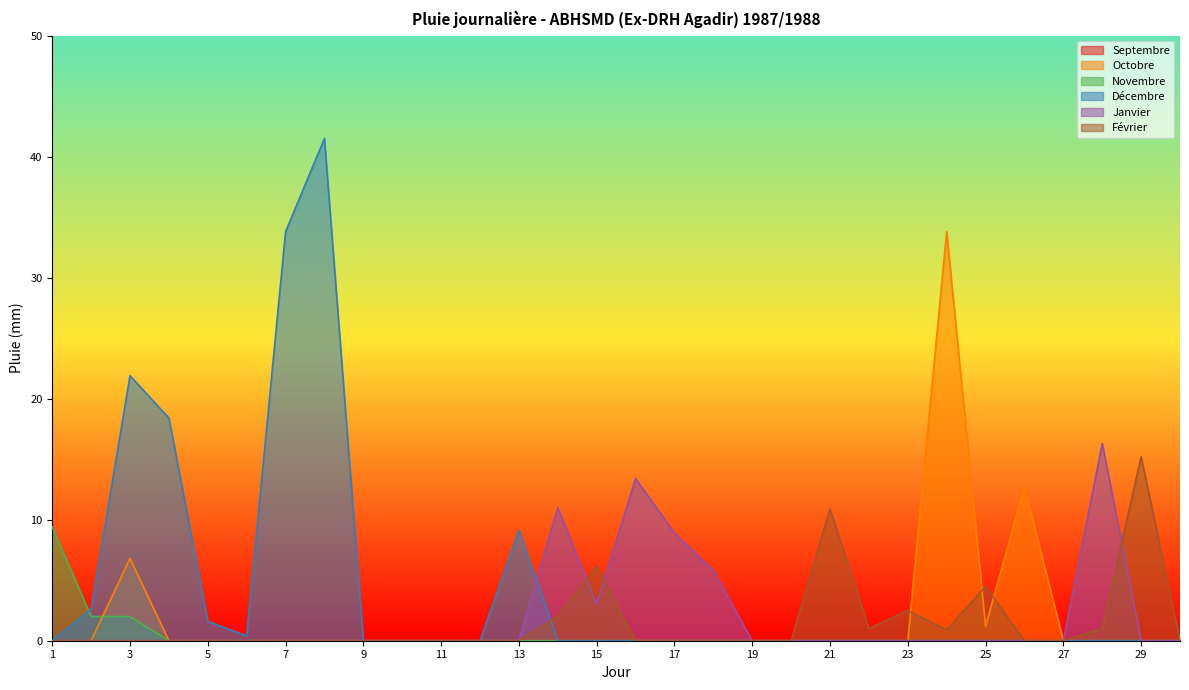

What is the value of the Décembre point at the 8th from the left?

41.5